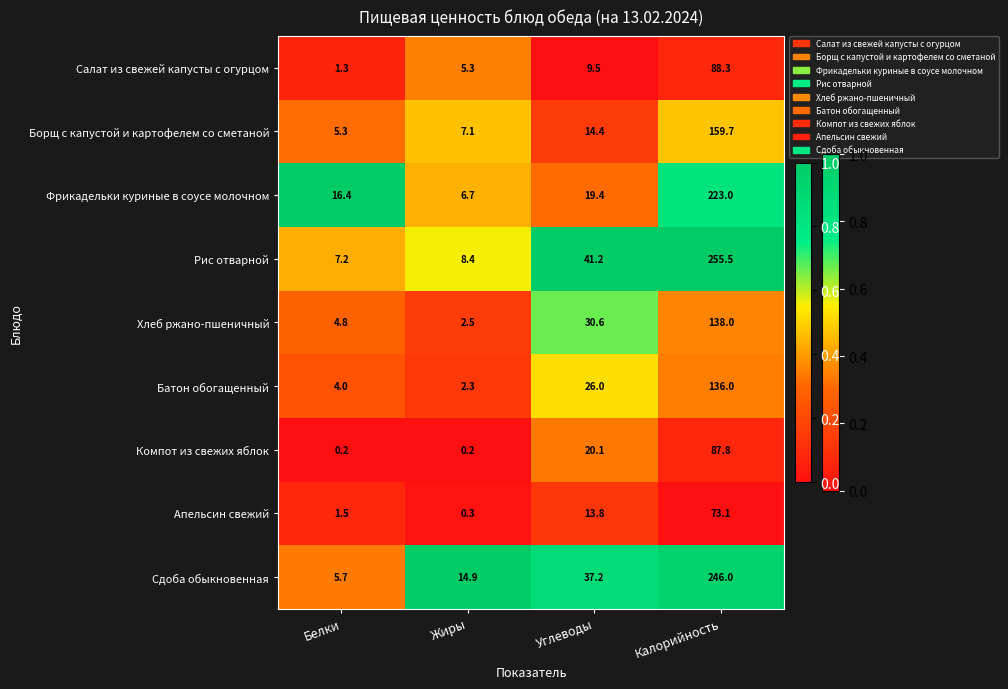

What is the total value across all series at Белки?

46.4